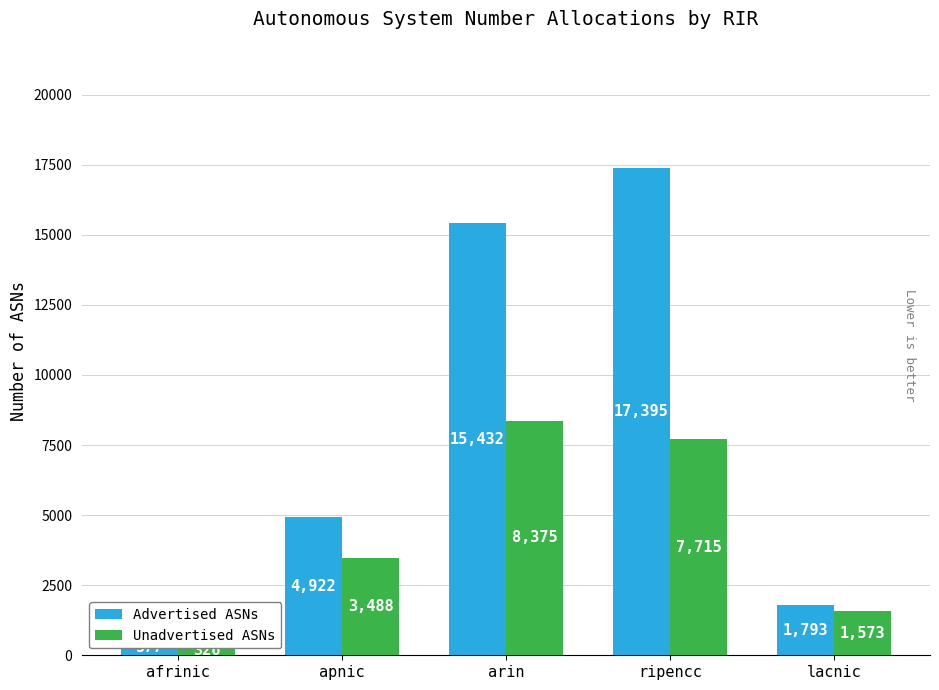

What is the difference between the highest and lowest values at afrinic?

251